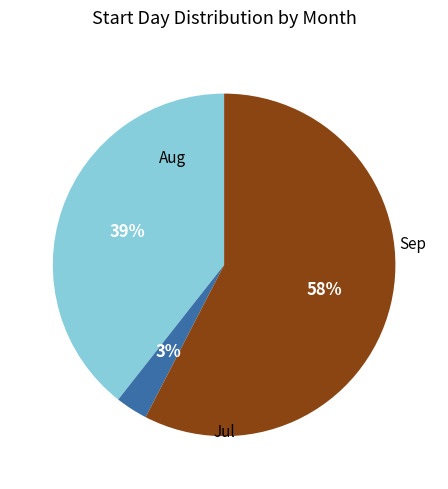

How many segments does this pie chart have?

3